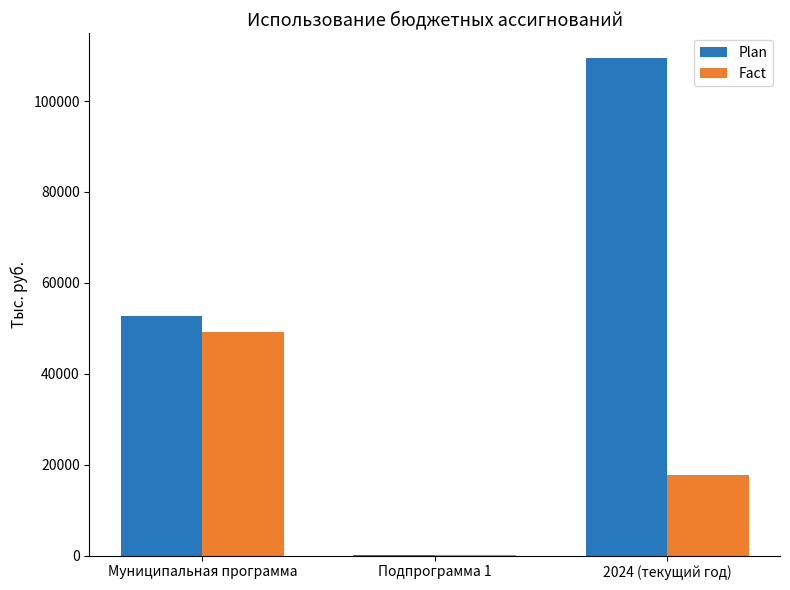

Reading right to left, what are all the values shown in this chart?

Plan: 2024 (текущий год)=109449.0	Подпрограмма 1=200.0	Муниципальная программа=52694.1
Fact: 2024 (текущий год)=17732.4	Подпрограмма 1=200.0	Муниципальная программа=49092.4